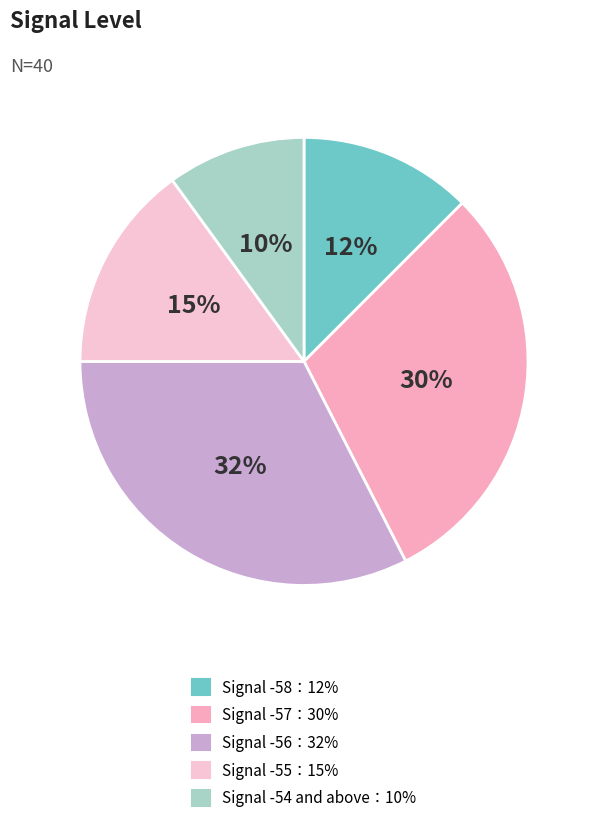

To the nearest percent, what is the average slice percentage?

20%